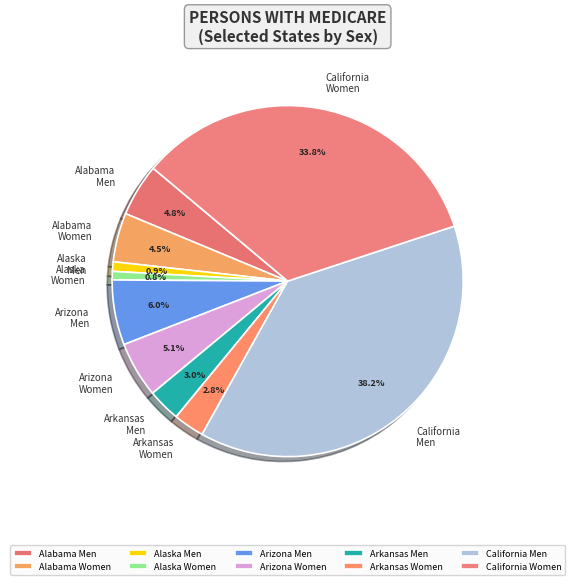

Which category has the biggest portion of the pie?

California Men